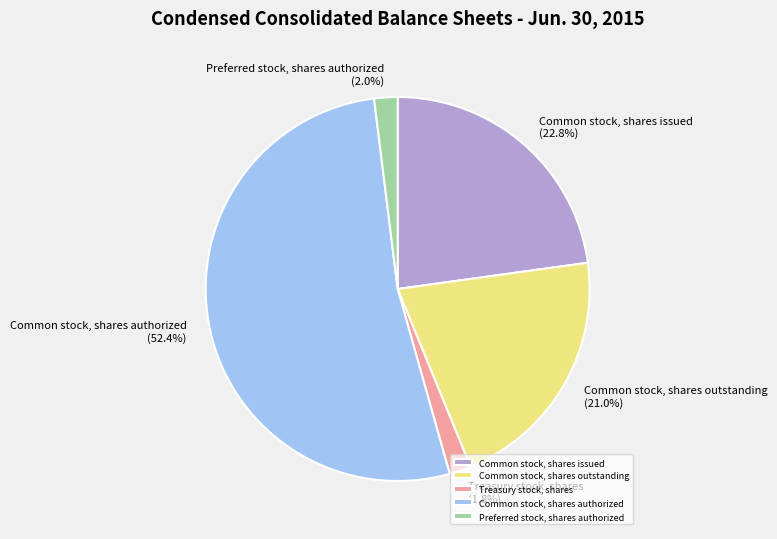

The Common stock, shares issued slice represents 34% of the pie. True or false?

False